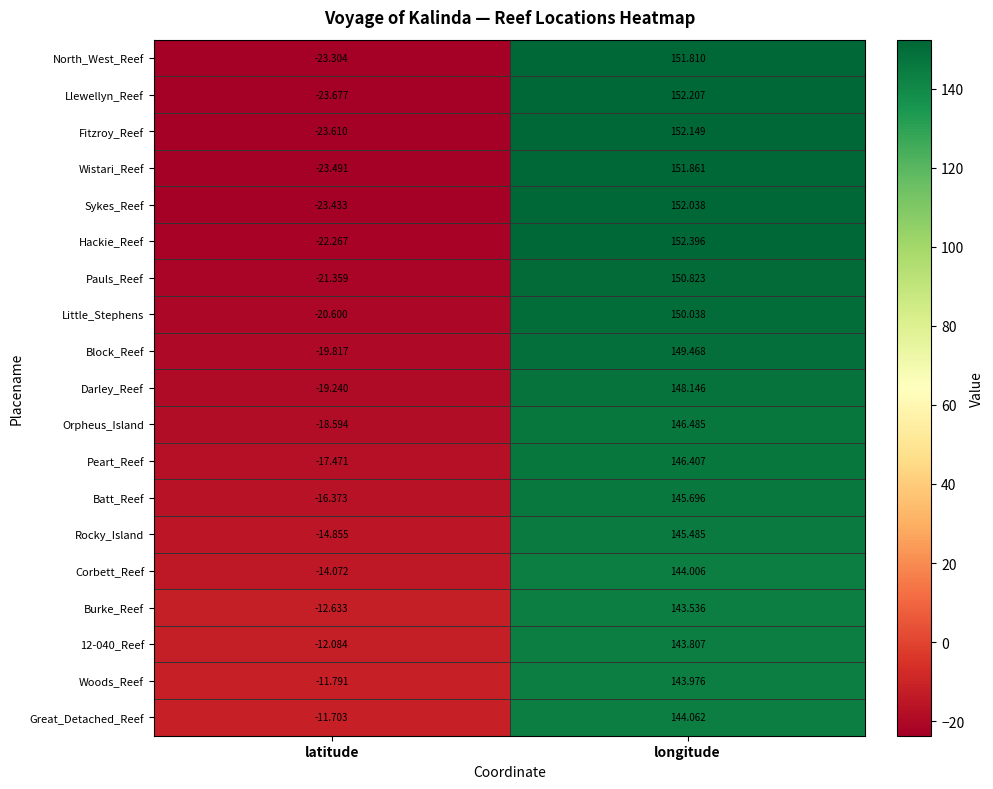

How many series are shown in this chart?

19